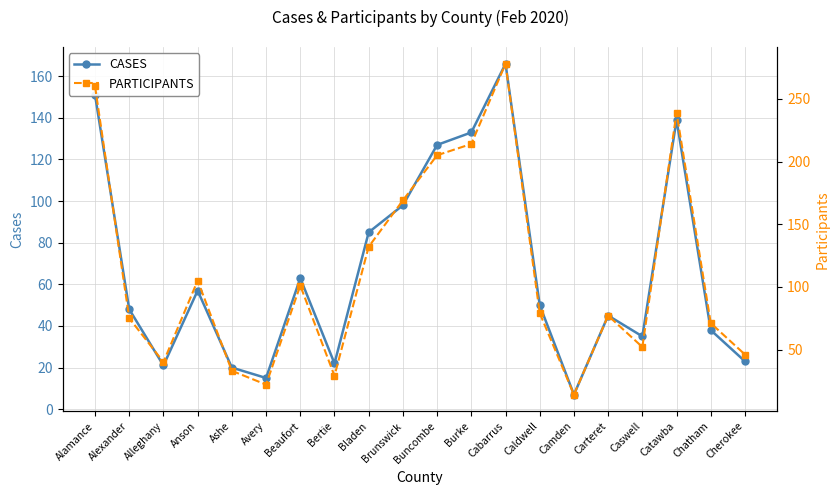

What is the label of the 20th point from the left?

Cherokee